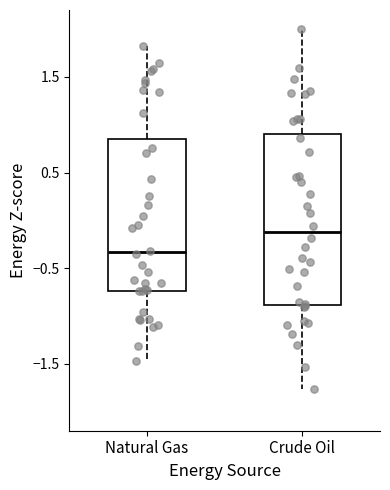

Which box is the tallest, from its lower edge to its upper edge?

Crude Oil